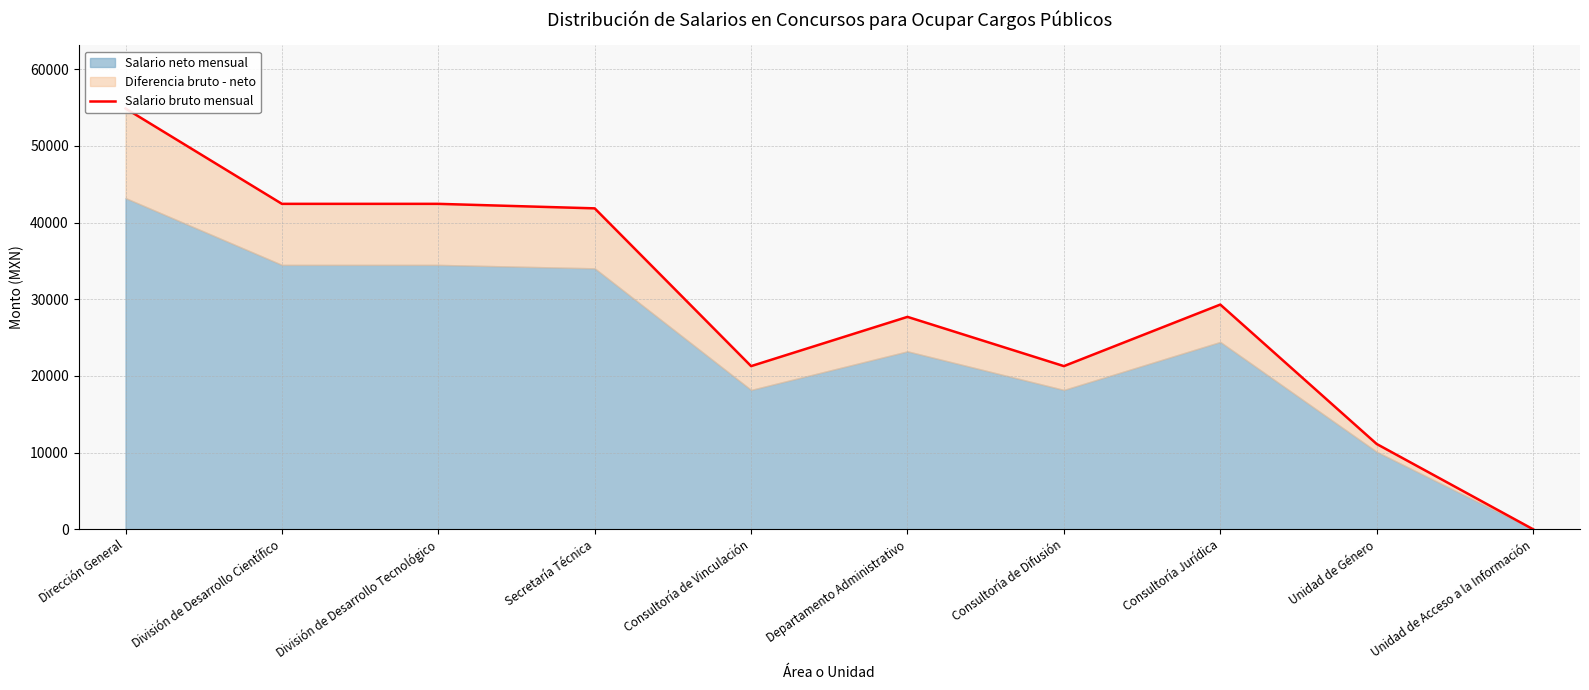

Rank the categories by value from lowest to highest.

Unidad de Acceso a la Información, Unidad de Género, Consultoría de Vinculación, Consultoría de Difusión, Departamento Administrativo, Consultoría Jurídica, Secretaría Técnica, División de Desarrollo Científico, División de Desarrollo Tecnológico, Dirección General